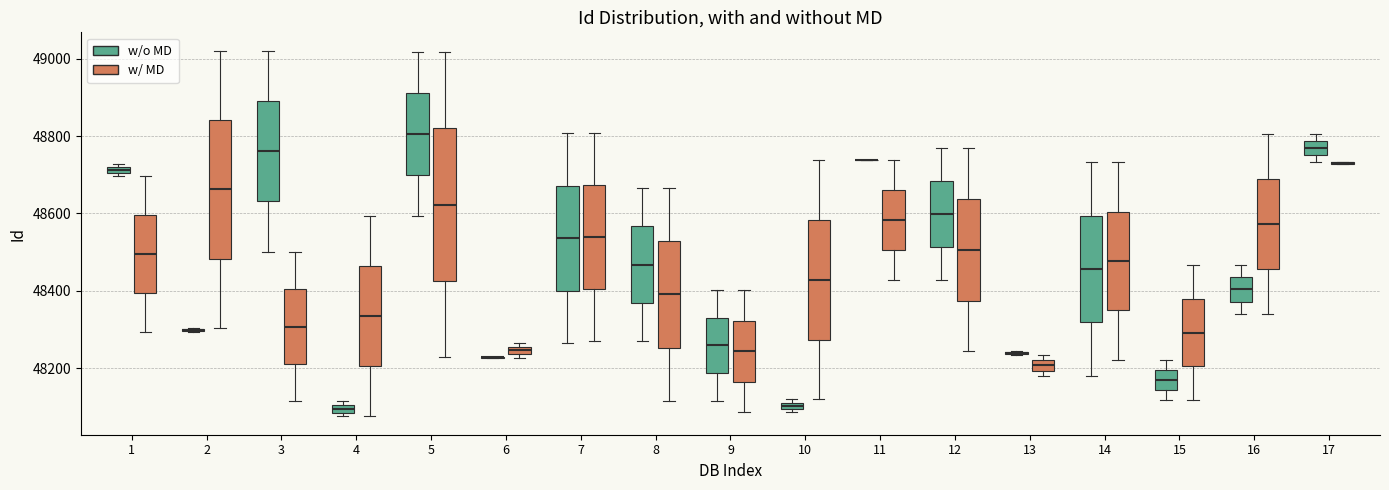

Which box is the tallest, from its lower edge to its upper edge?

5 (w/ MD)